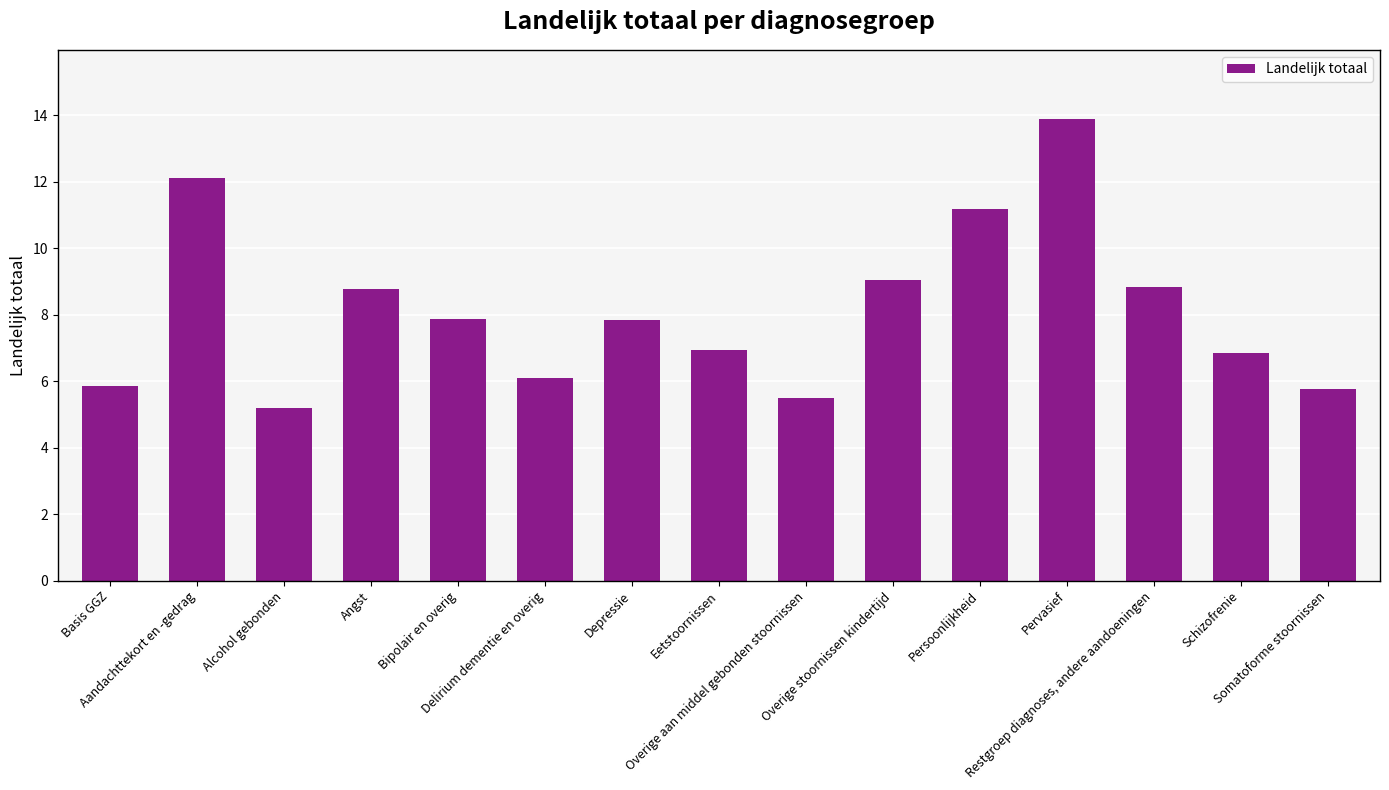

What is the maximum value shown in the chart?

13.9